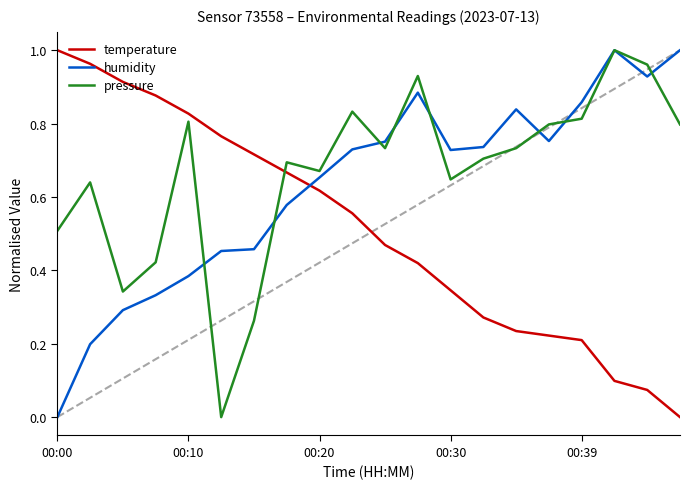

List the series in order of their overall mean, highest first.

pressure, humidity, temperature